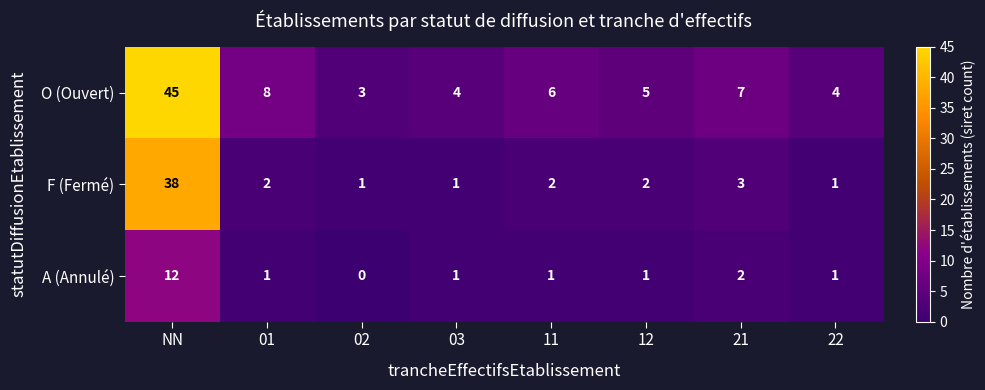

At which label is F (Fermé) closest to 19?

21